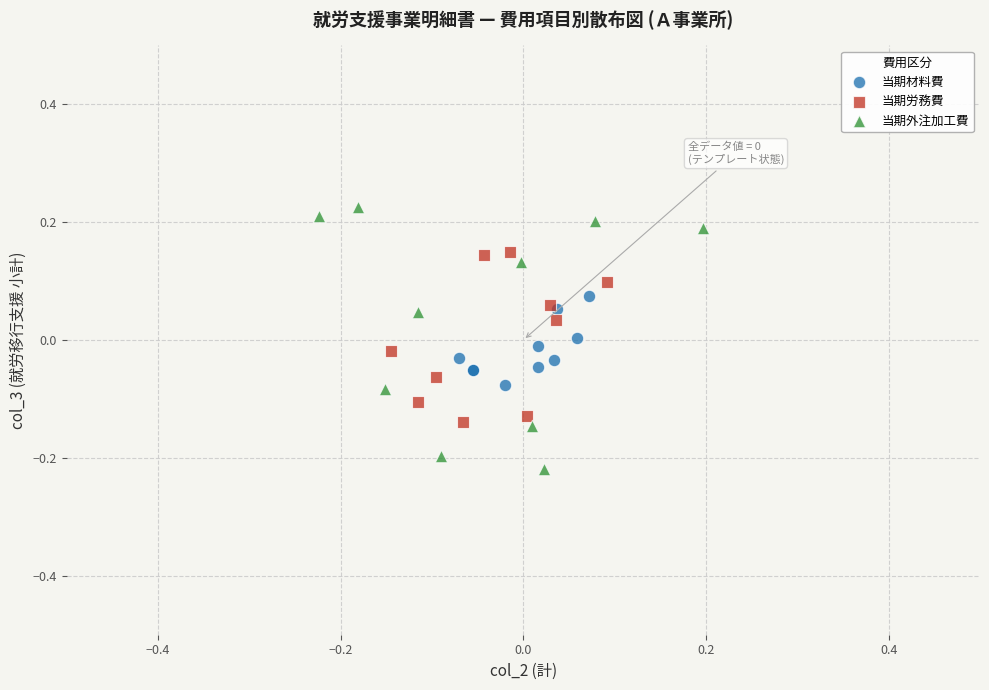

Which series has the widest spread of Y values?

当期外注加工費